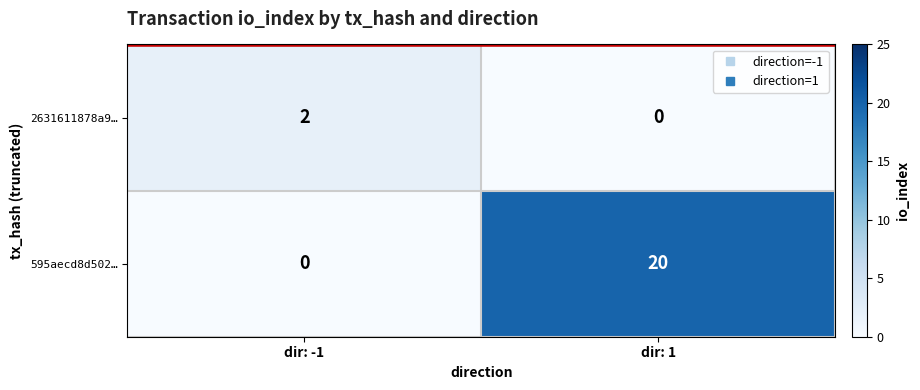

Reading left to right, list all the values displayed in this chart.

2631611878a9…: 2	0
595aecd8d502…: 0	20